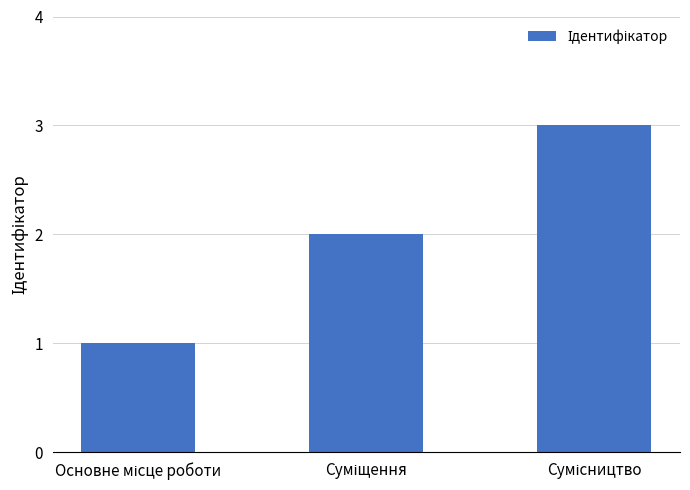

What is the greatest value displayed?

3